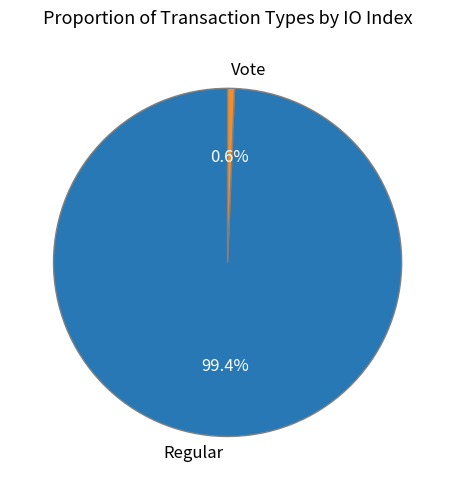

Which slice is the smallest?

Vote